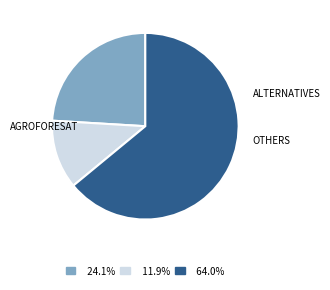

Is there a majority slice in this chart?

Yes